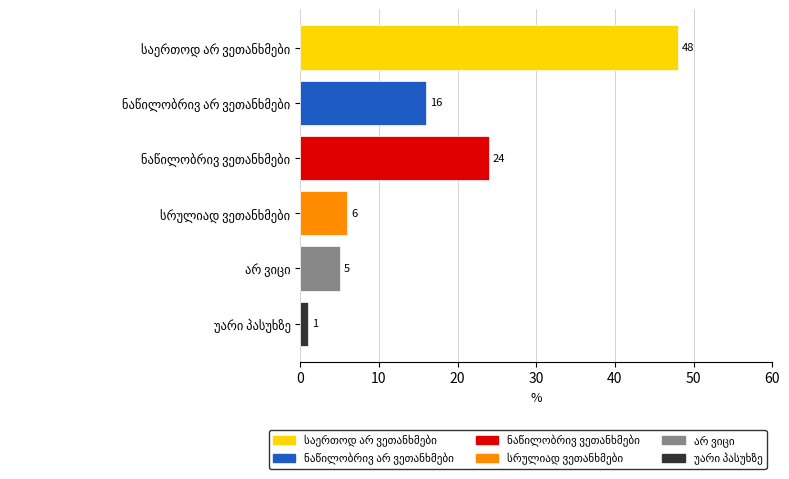

What is the value of the 3rd bar from the top?

24